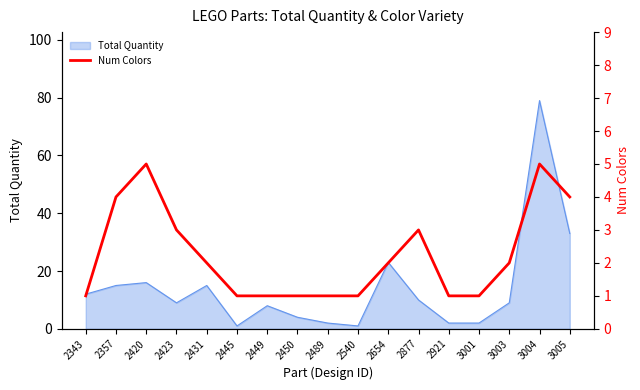

At which label does Total Quantity reach its peak?

3004